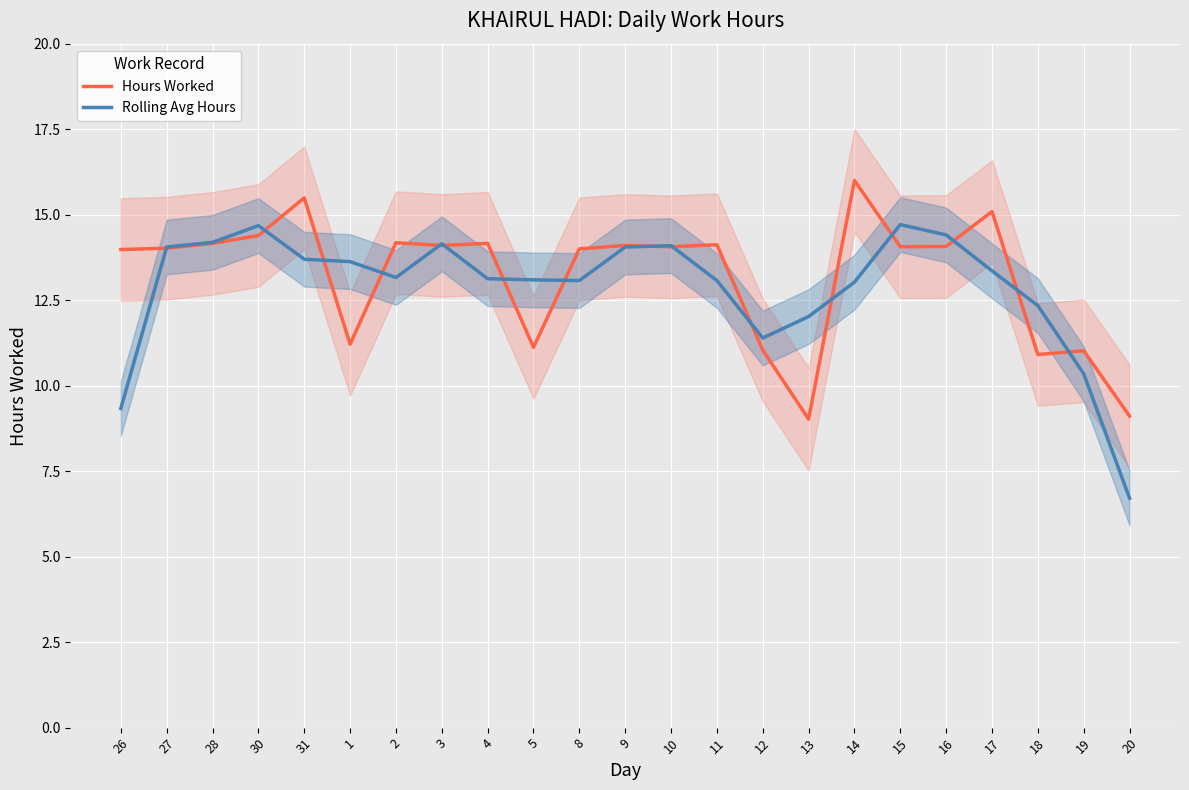

How many data points in Rolling Avg Hours are less than 13?

6